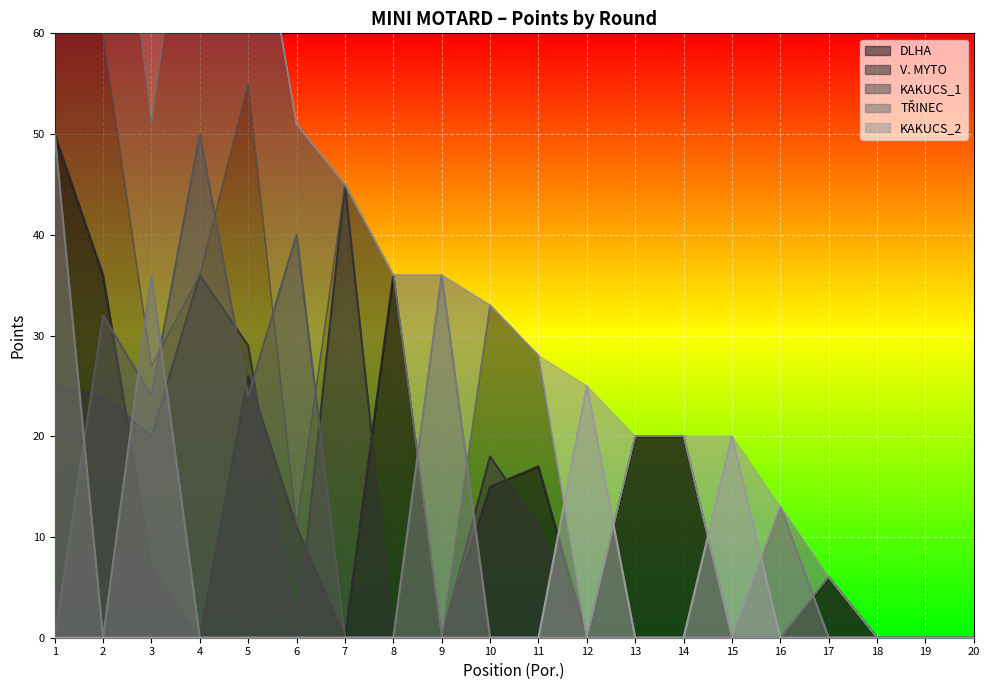

Between 5 and 15, which is larger?

5